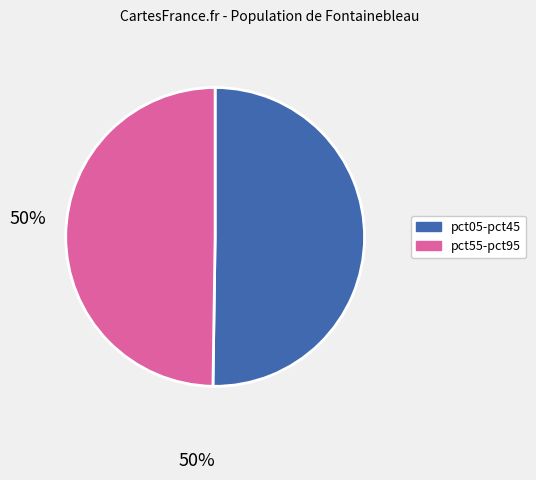

Does any single category account for the majority?

No